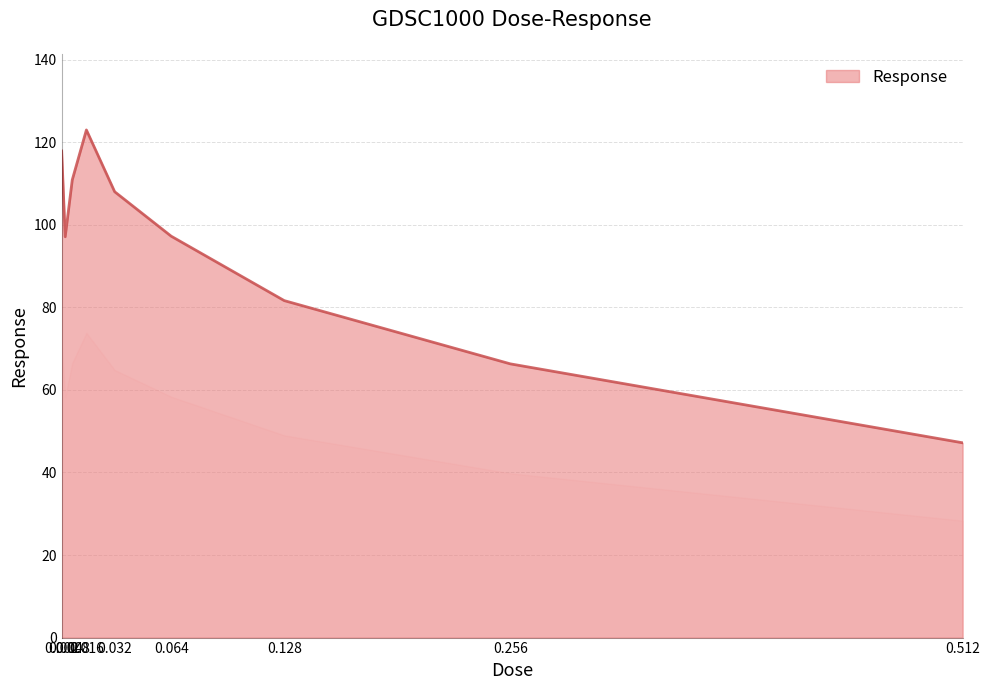

What is the maximum value shown in the chart?

123.0